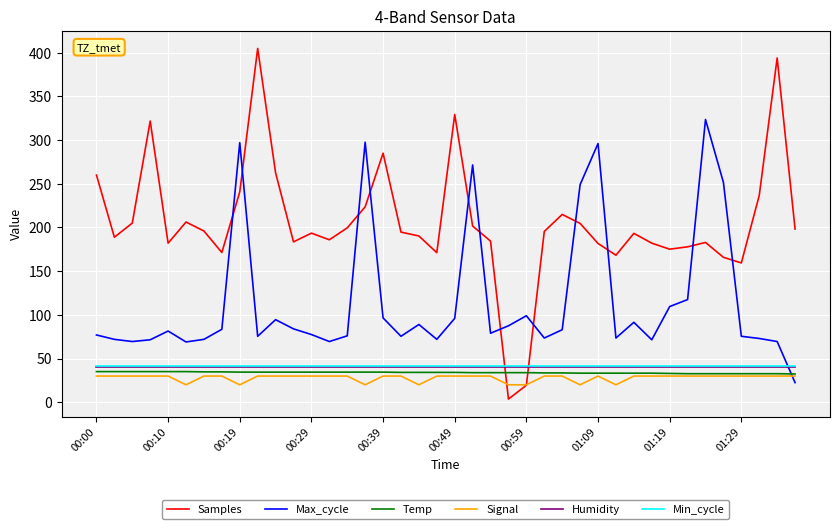

How many times do Samples and Temp cross each other?

2